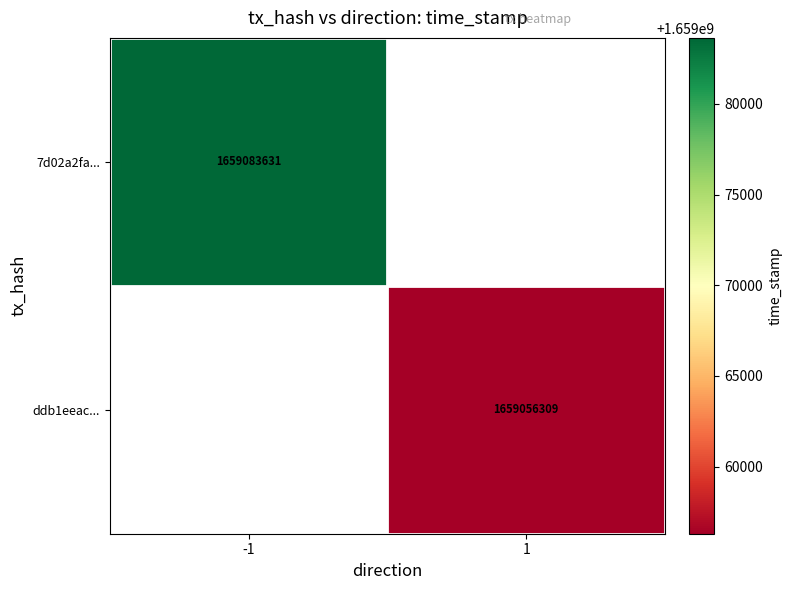

Between 1 and -1, which is larger?

-1